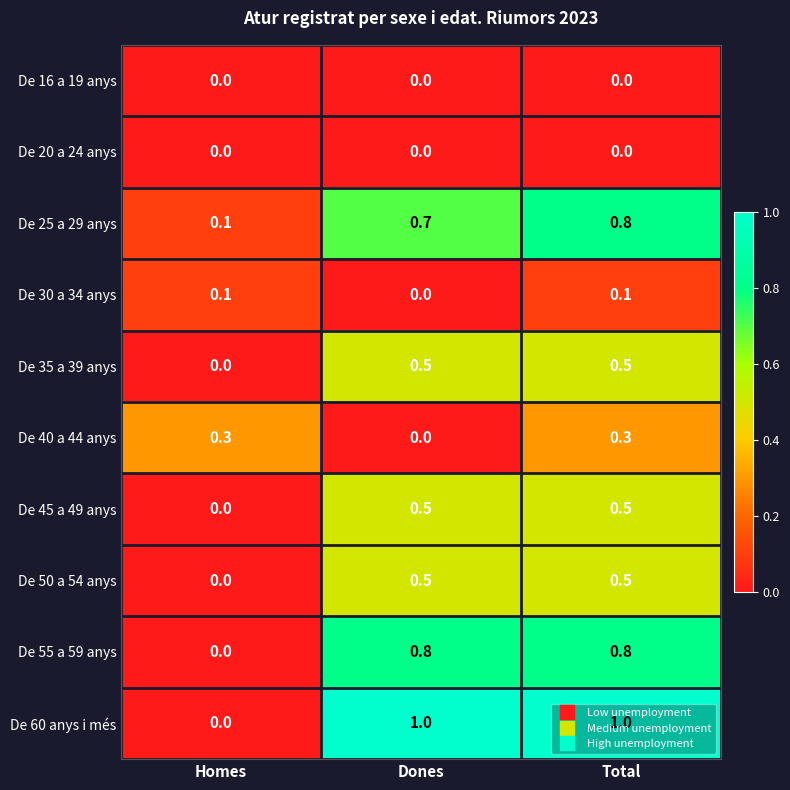

At how many categories does at least one series exceed 0?

3